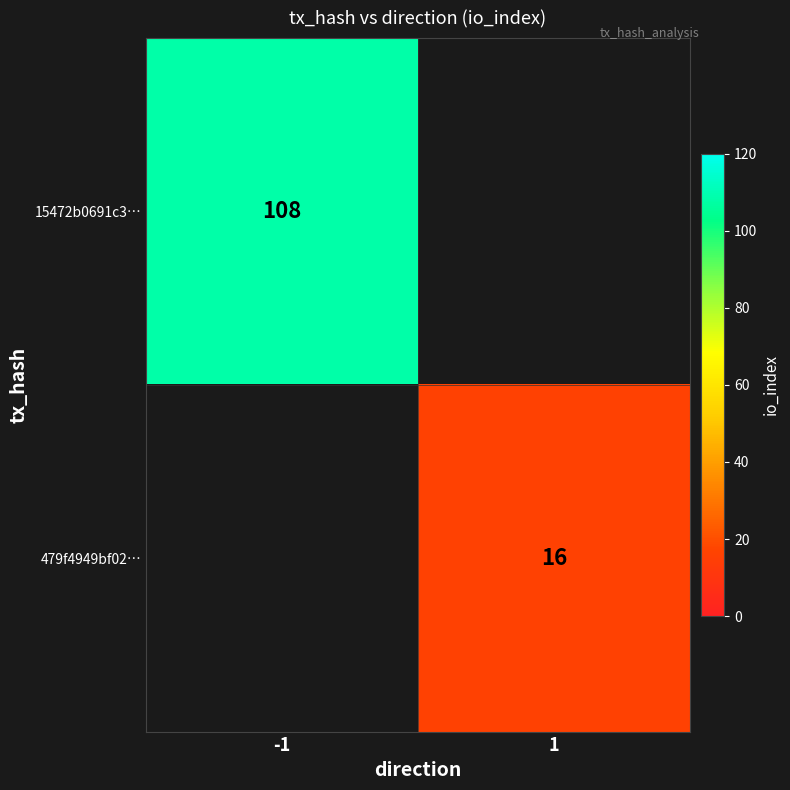

The value of 479f4949bf02… at 1 is 23. True or false?

False